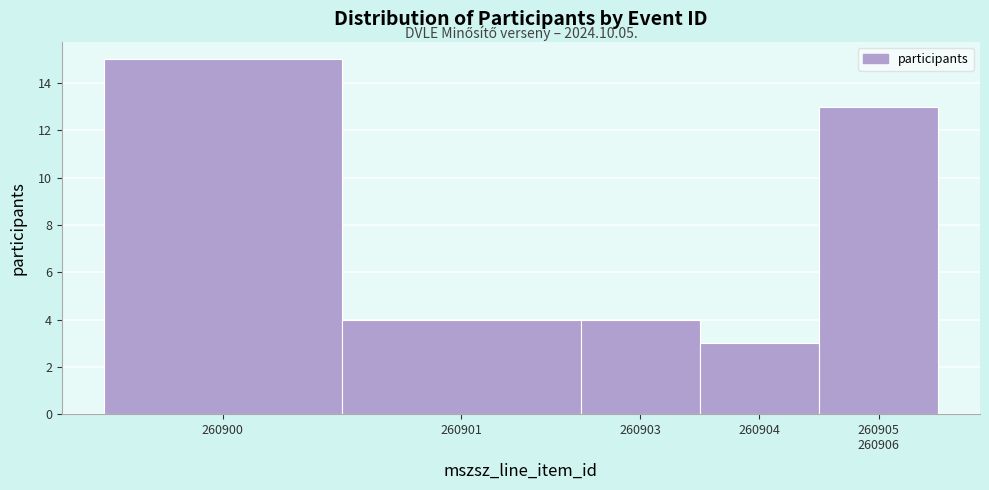

Reading right to left, what are all the values shown in this chart?

13	3	4	4	15